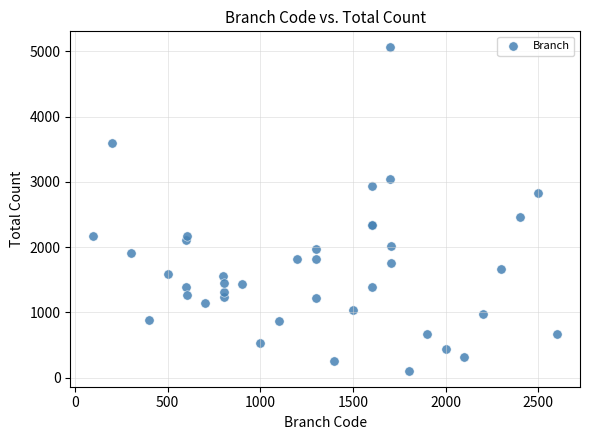

What Y value in the scatter plot is closest to 2585?

2458